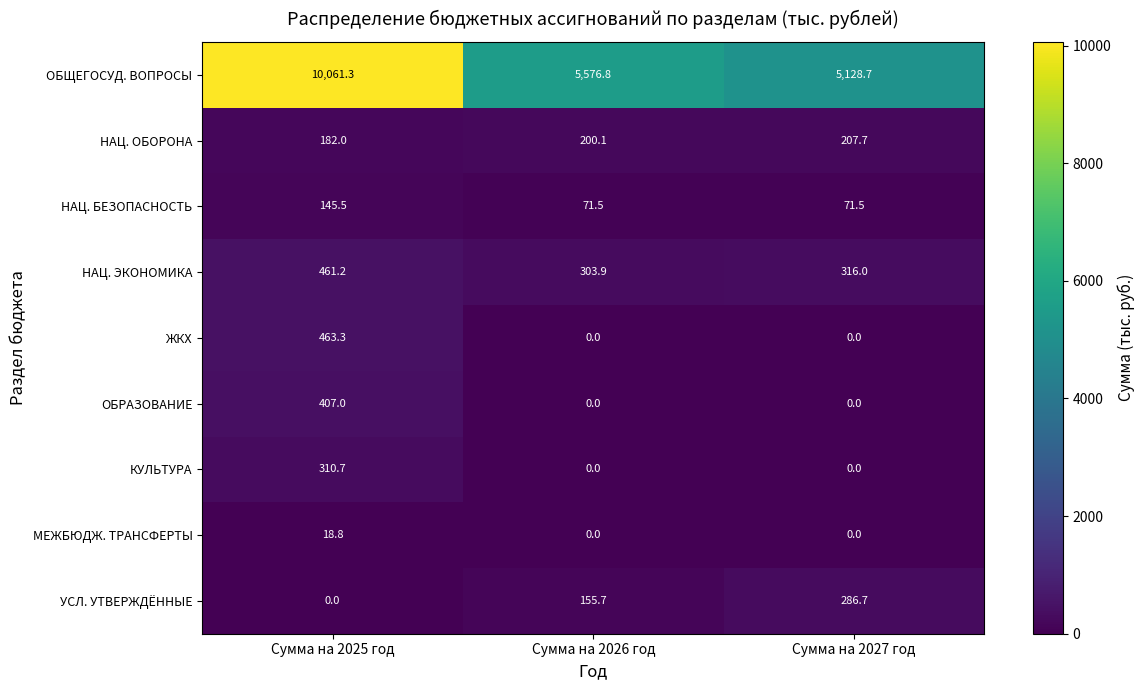

What is the spread (max minus min) of values at Сумма на 2025 год?

10061.3